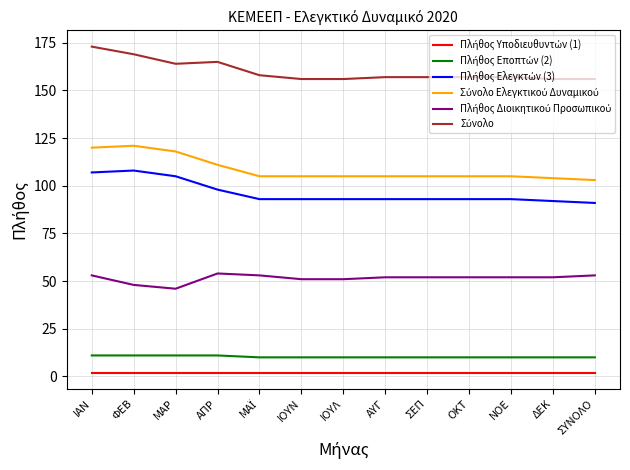

Rank the series at ΟΚΤ from lowest to highest value.

Πλήθος Υποδιευθυντών (1), Πλήθος Εποπτών (2), Πλήθος Διοικητικού Προσωπικού, Πλήθος Ελεγκτών (3), Σύνολο Ελεγκτικού Δυναμικού, Σύνολο